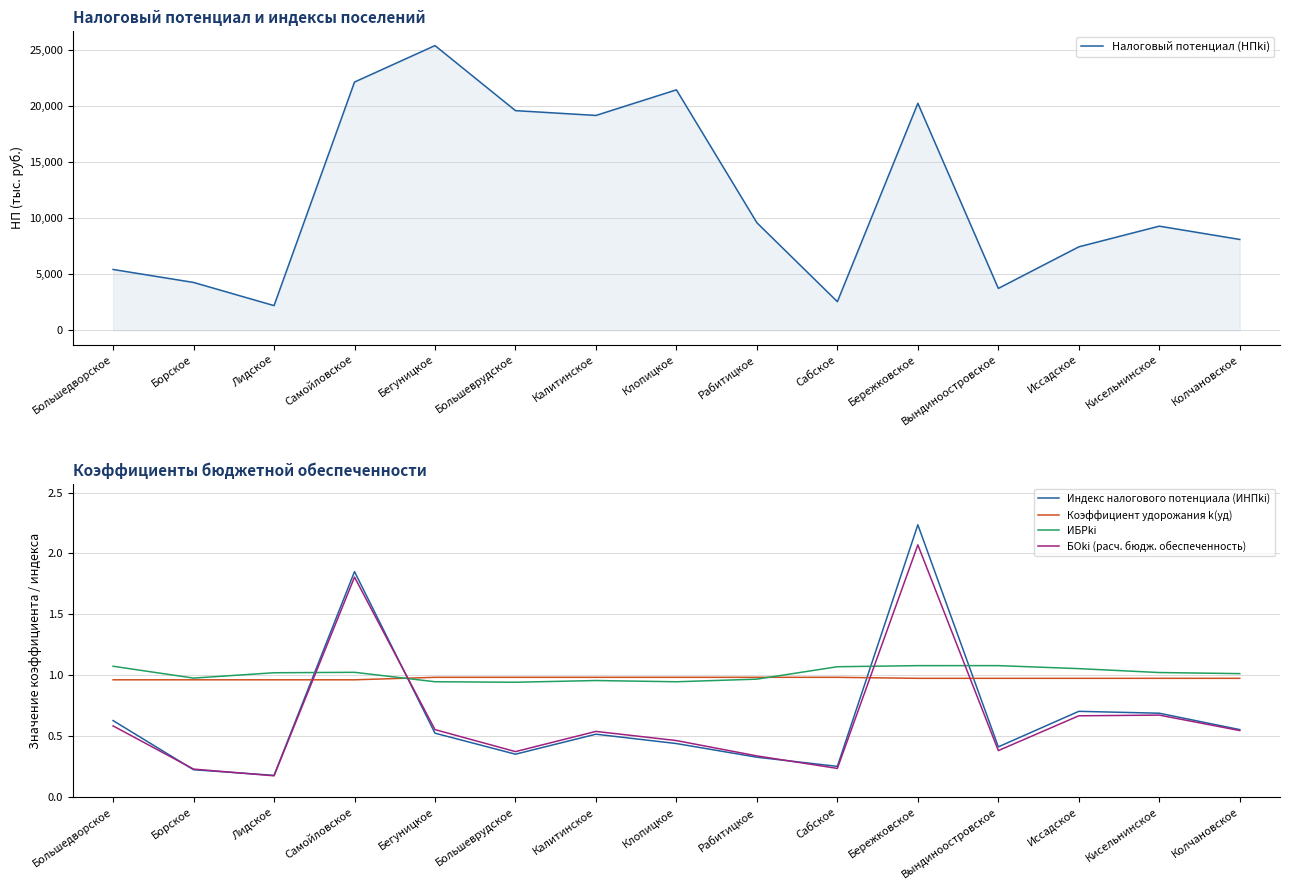

True or false: БОki (расч. бюдж. обеспеченность) has a value of 0.1 at Клопицкое.

False